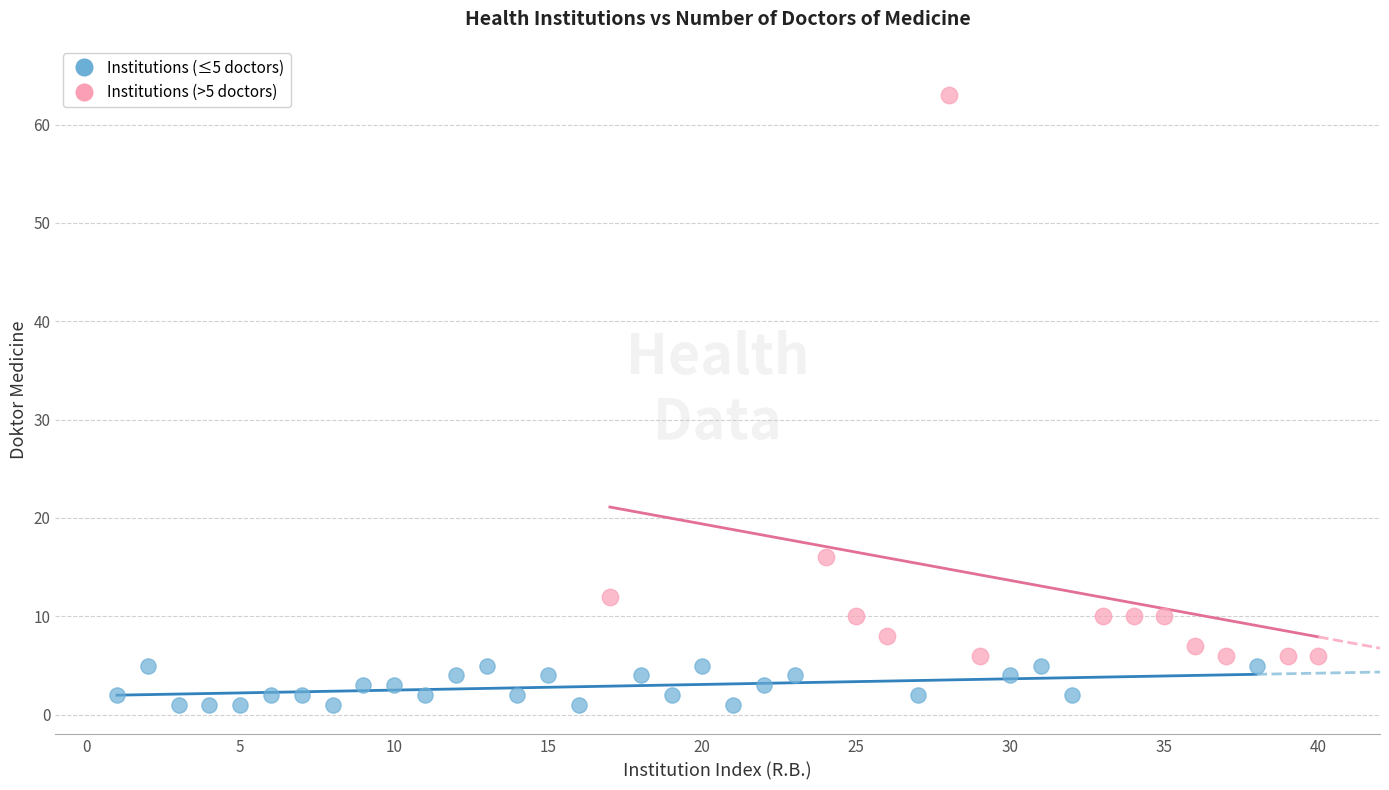

Which series reaches the minimum Y coordinate?

Institutions (≤5 doctors)